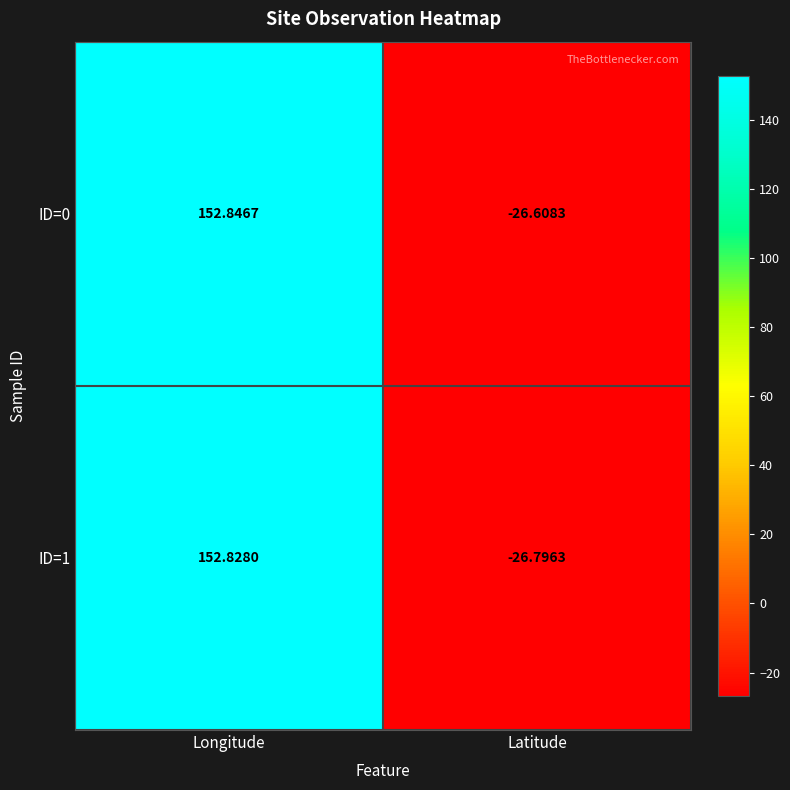

Between Longitude and Latitude, which series saw the biggest shift?

ID=1